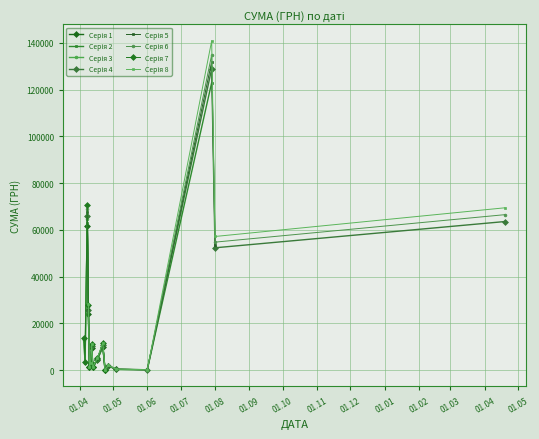

True or false: the data has more than 0 interior local peaks.

True